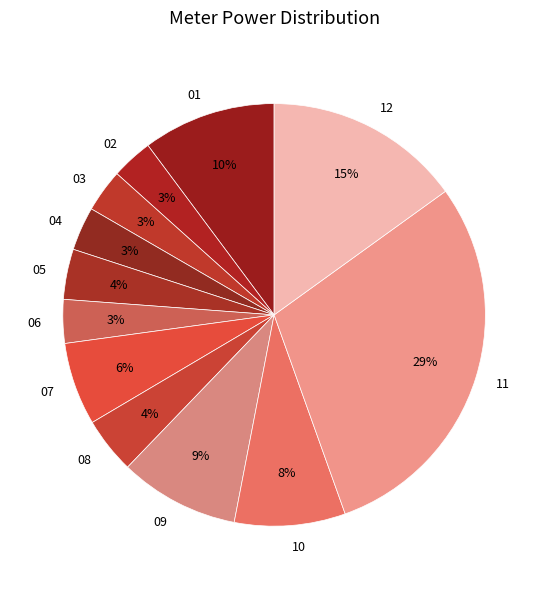

Which slice is the largest?

11